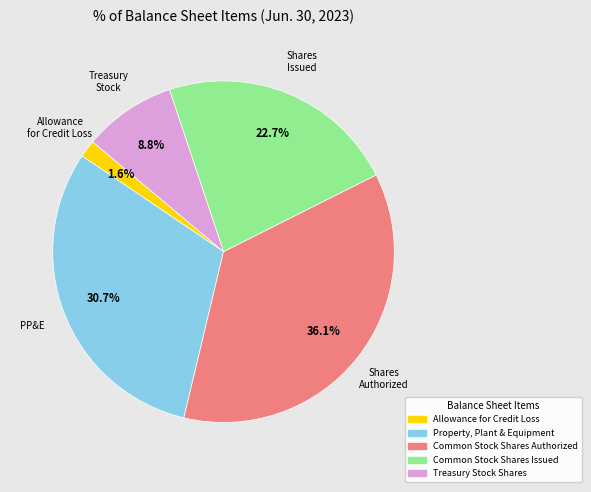

True or false: Treasury Stock Shares accounts for 17% of the total.

False